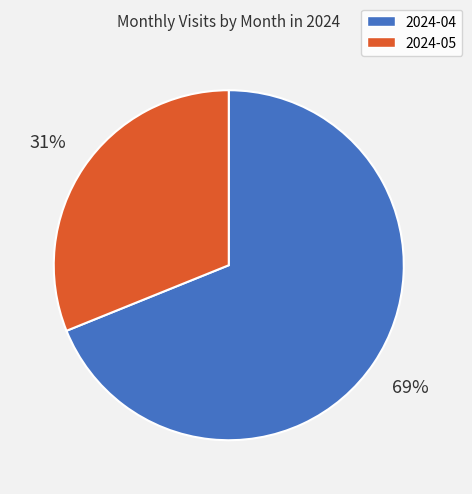

Rank the categories by value from highest to lowest.

2024-04, 2024-05